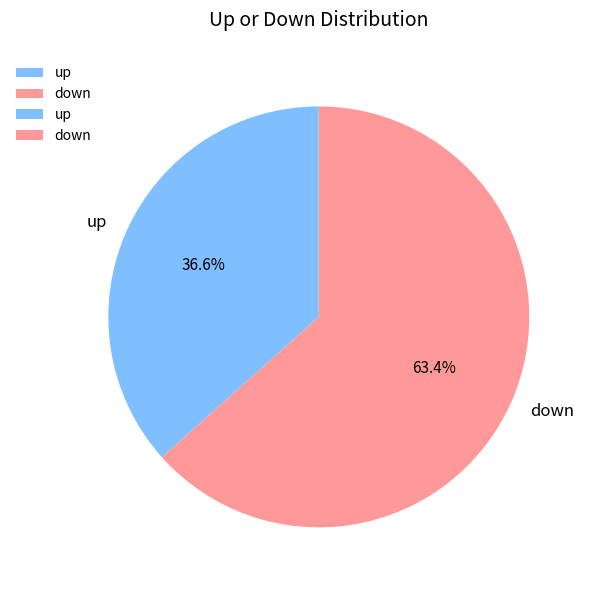

Rank the categories by value from highest to lowest.

down, up